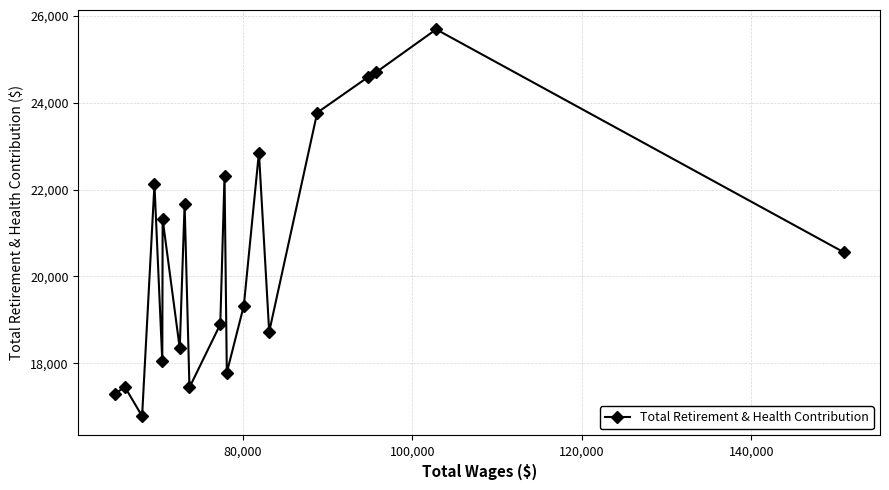

How many interior local peaks (higher than both neighbors) does the data have?

7